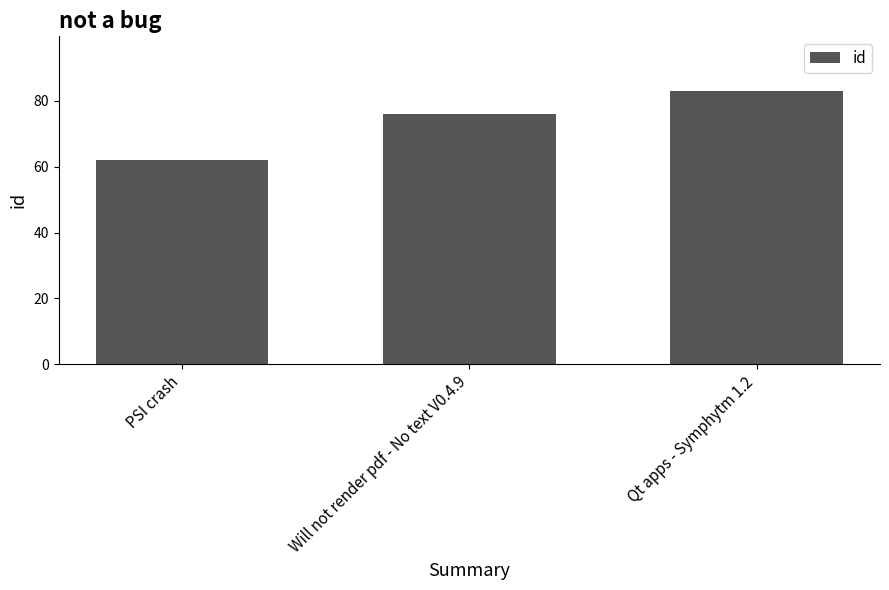

Approximately how many times larger is the value at PSI crash compared to Qt apps - Symphytm 1.2?

0.7